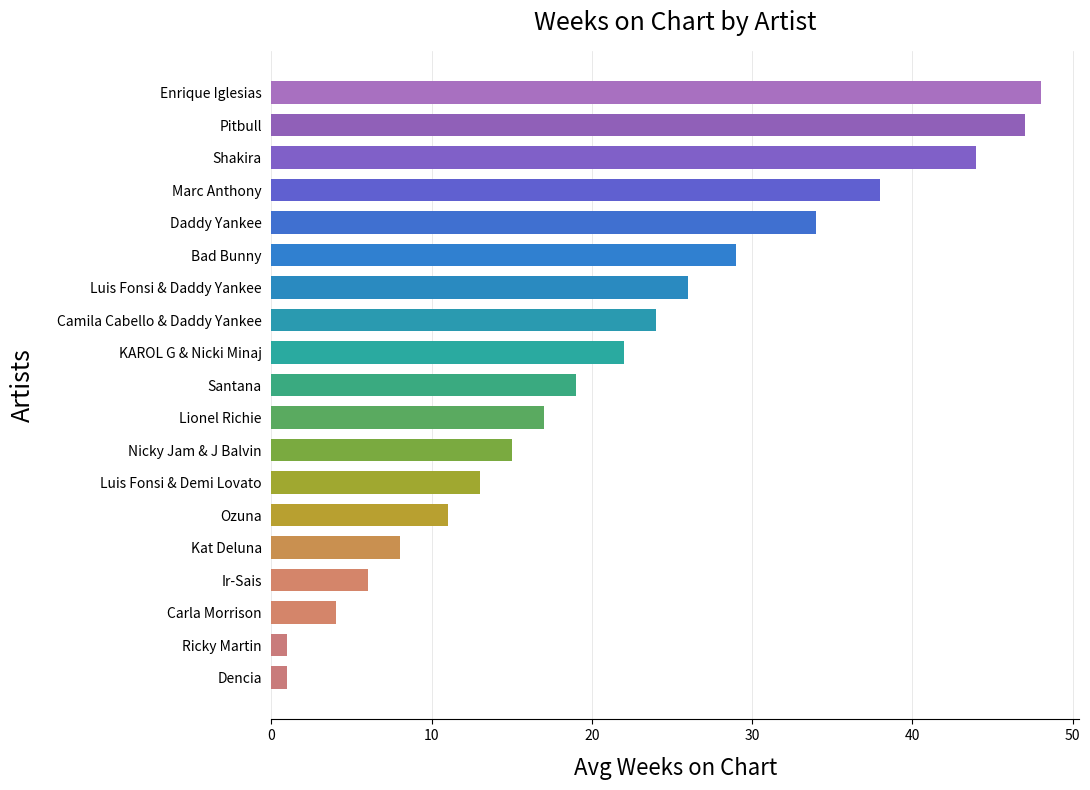

The chart shows a value of 40 at Bad Bunny. True or false?

False